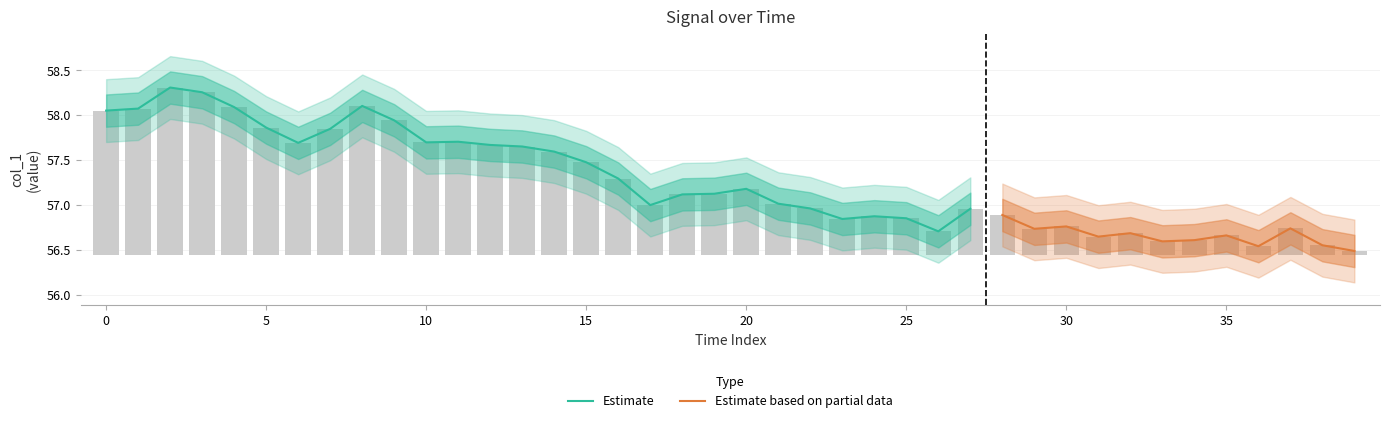

How many bars are there in total?

40